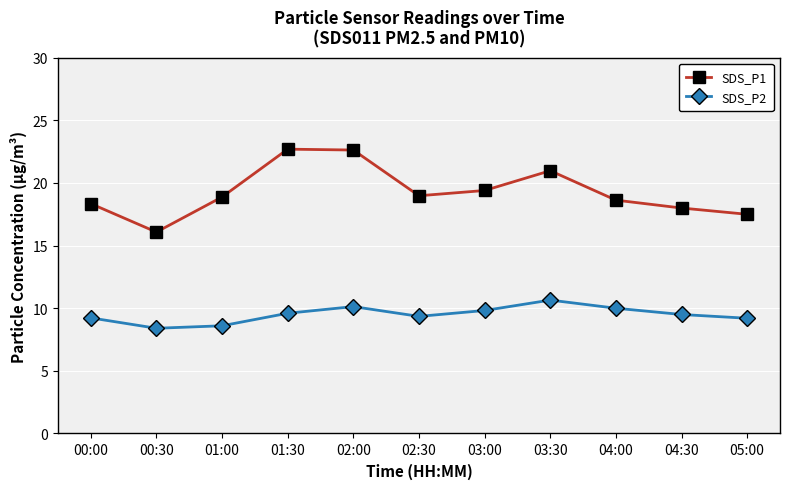

What are all the series names shown in the legend?

SDS_P1, SDS_P2